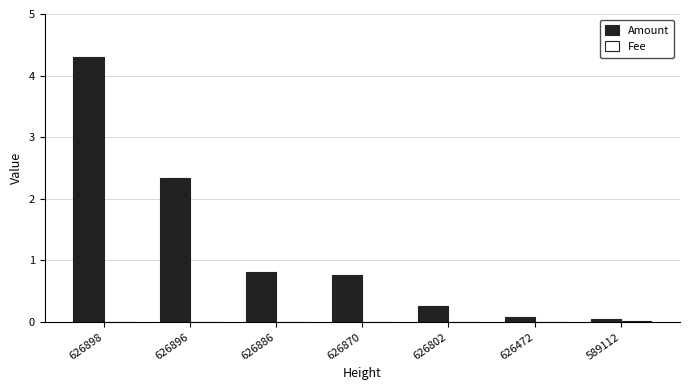

Is it true that Amount equals 0.4 at 626886?

False